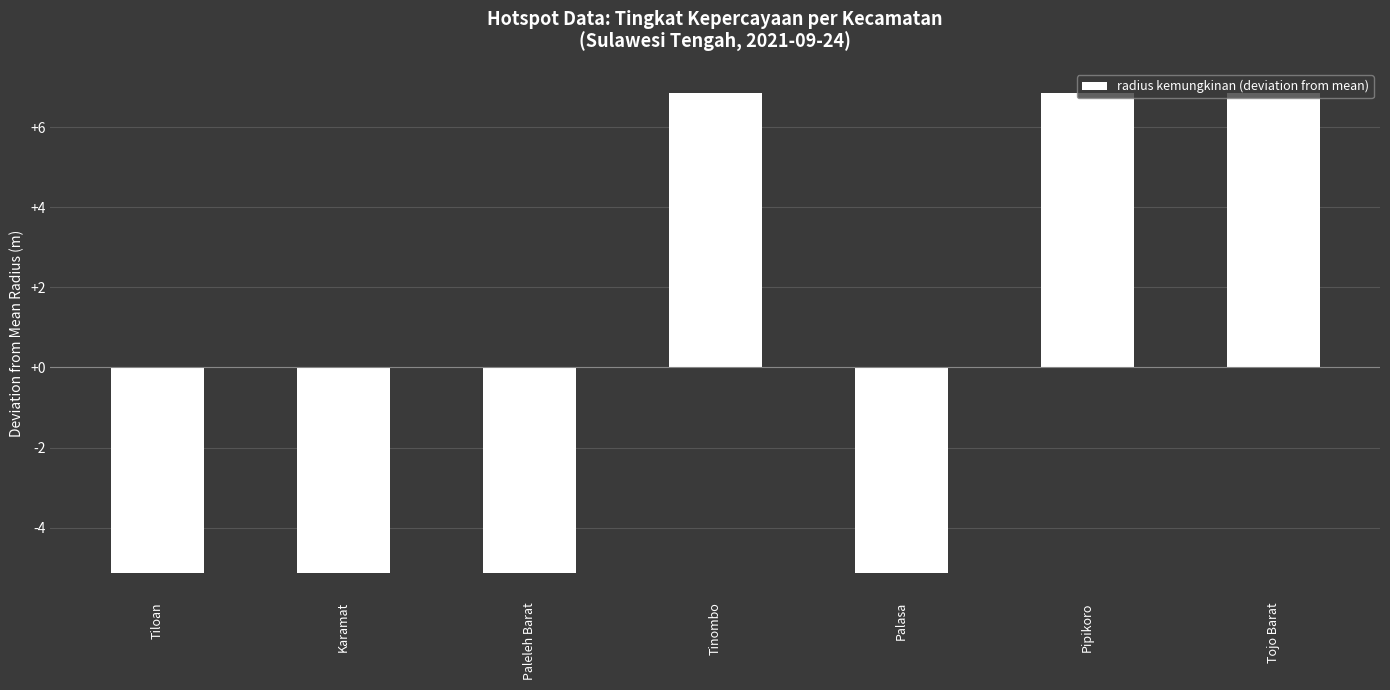

Does the chart contain stacked bars?

No